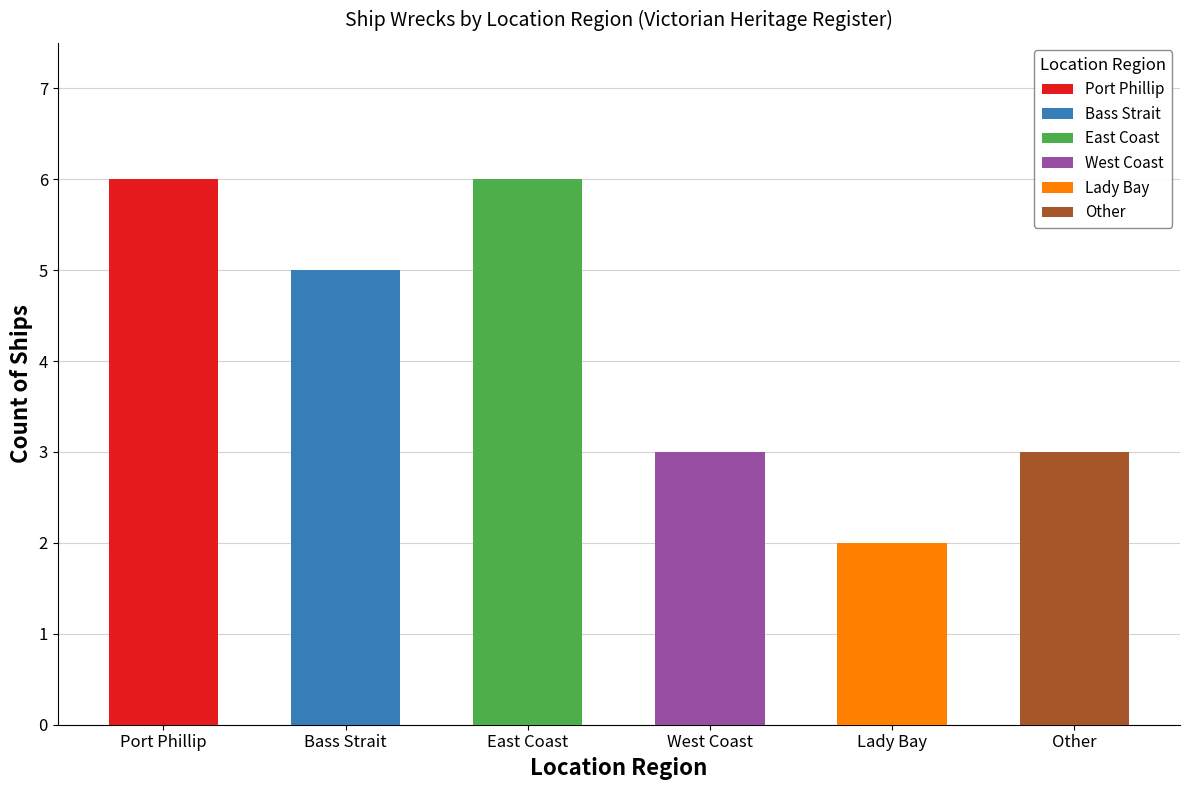

What is the difference between the second highest and minimum values?

4